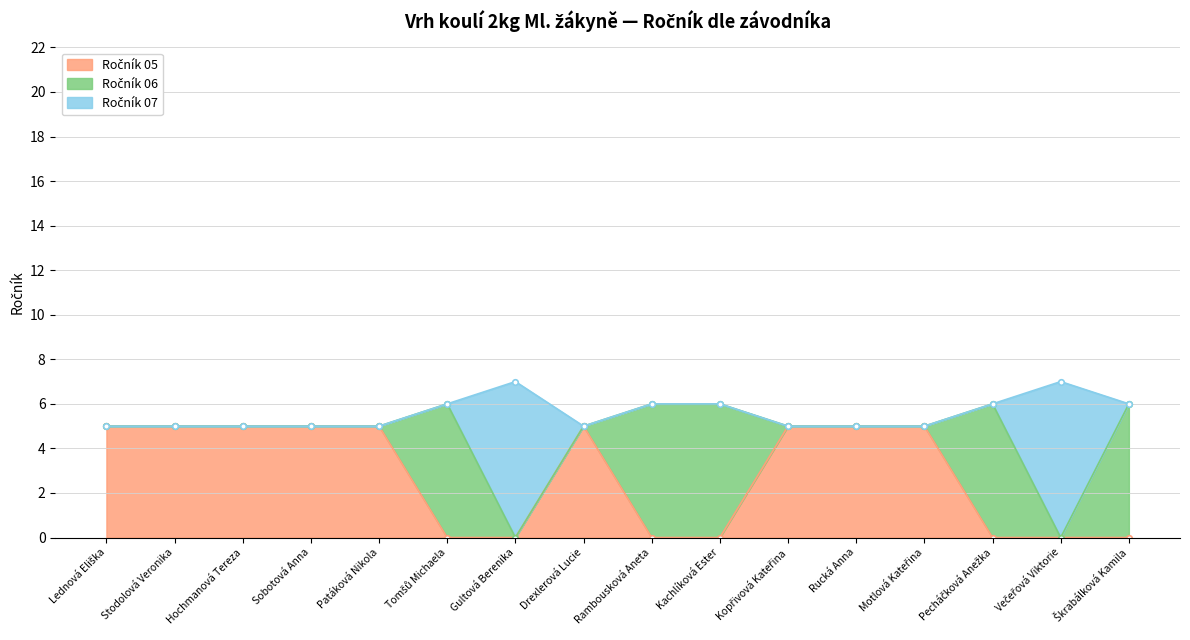

In Ročník 07, how many points are higher than both neighbors (excluding endpoints)?

2